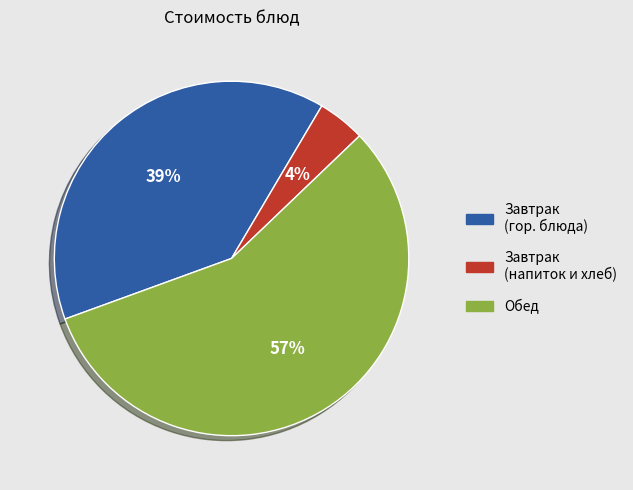

To the nearest percent, what is the average slice percentage?

33%